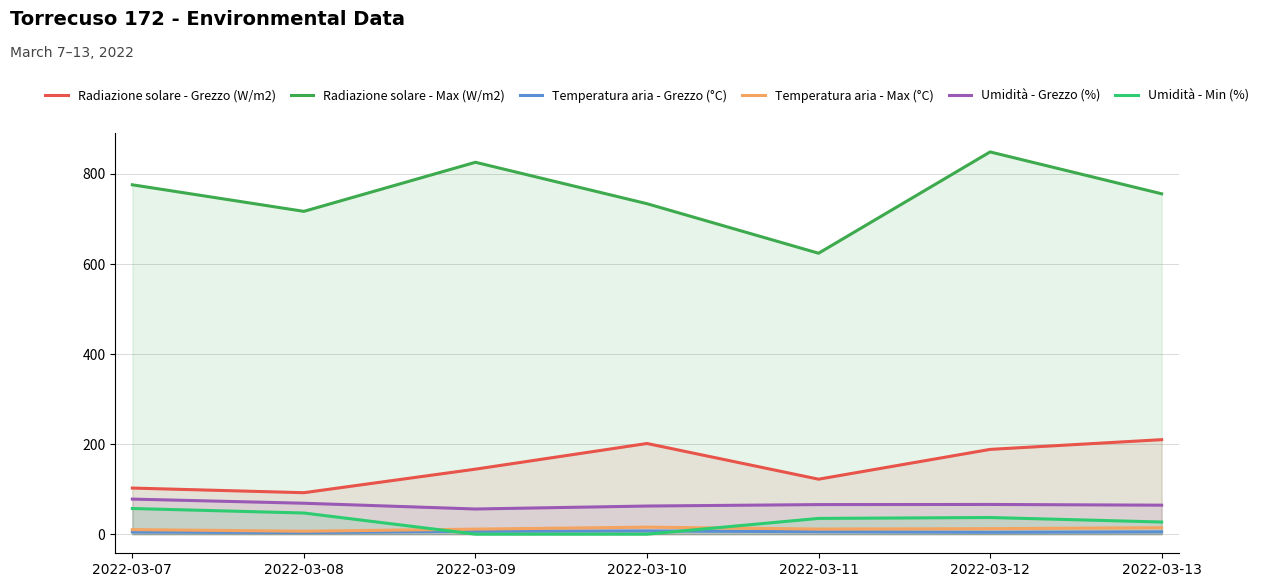

In Radiazione solare - Grezzo (W/m2), how many points are lower than both neighbors (excluding endpoints)?

2